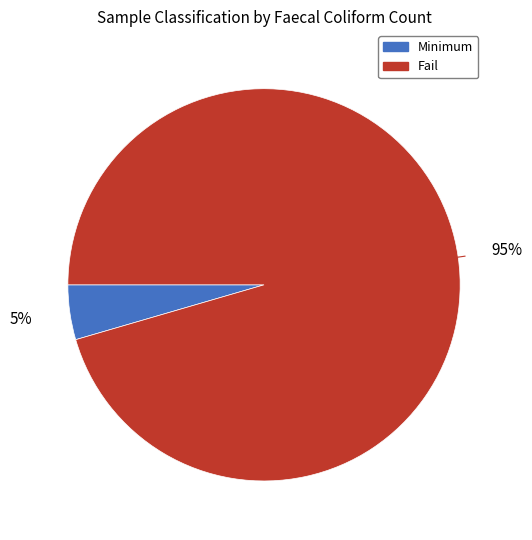

To the nearest percent, what is the average slice percentage?

50%